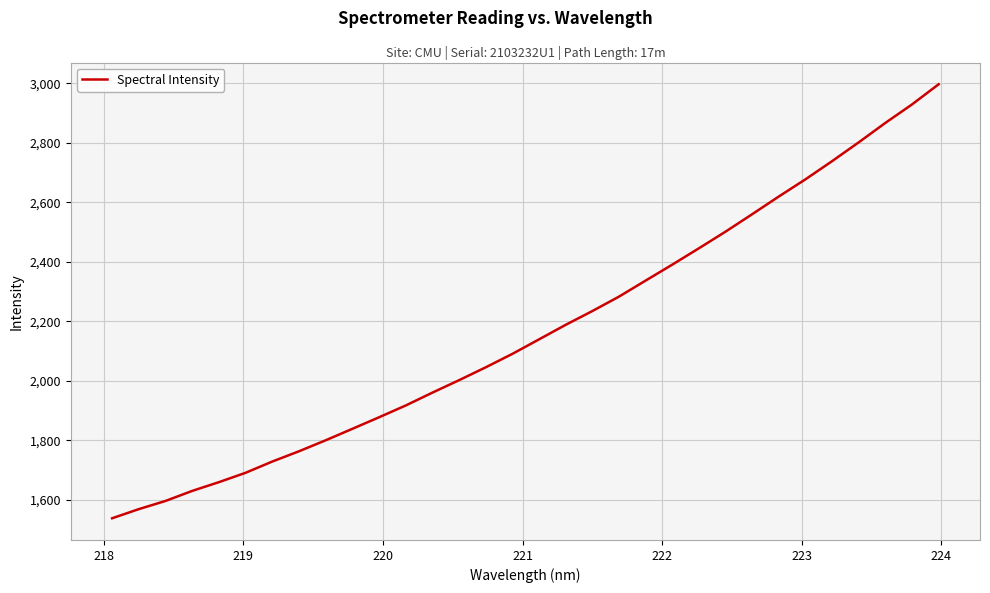

What is the minimum value shown in the chart?

1538.7